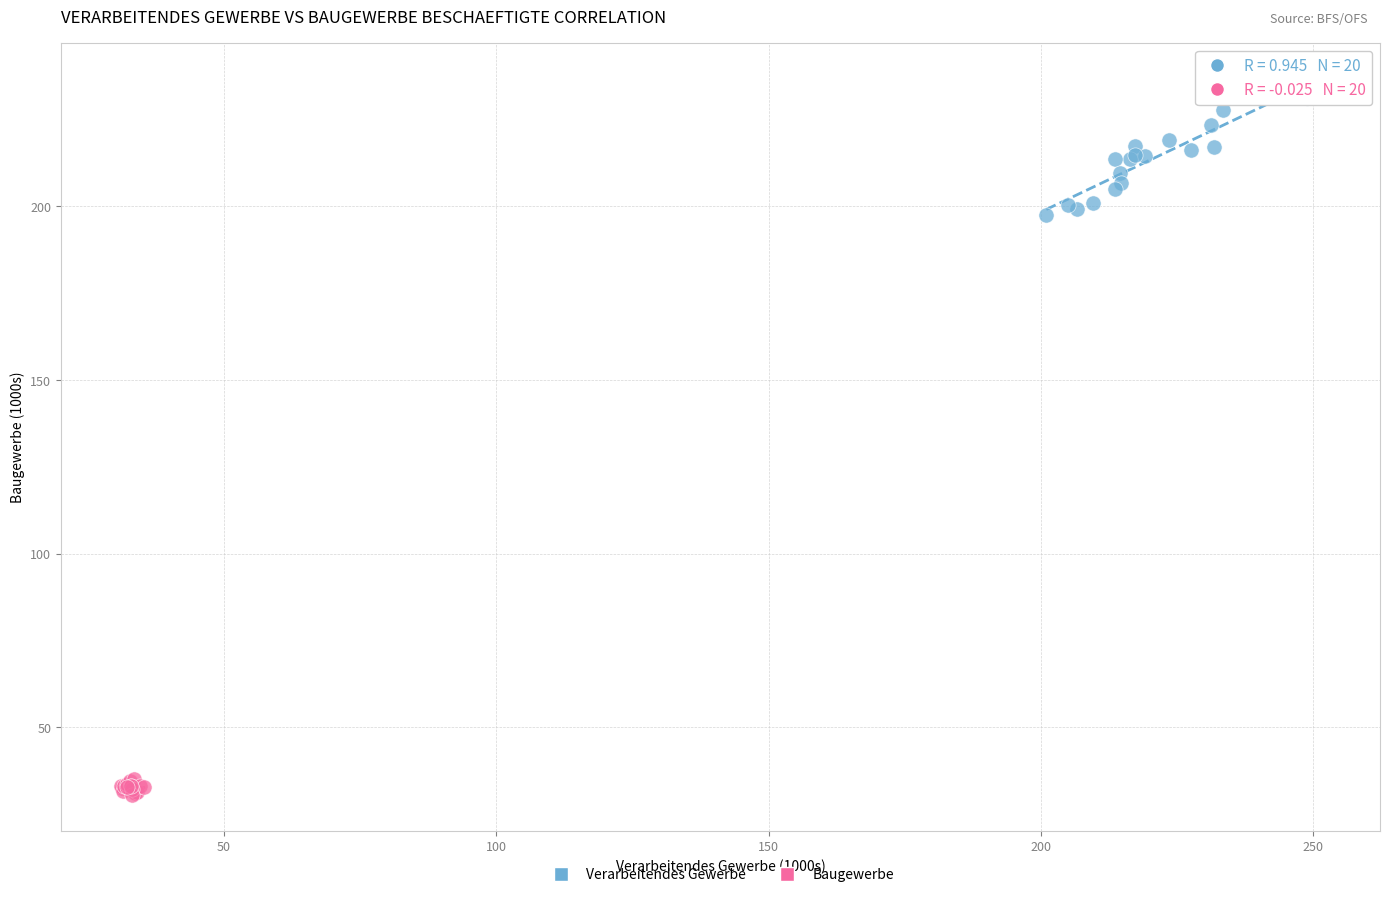

Which series reaches the maximum Y coordinate?

Verarbeitendes Gewerbe